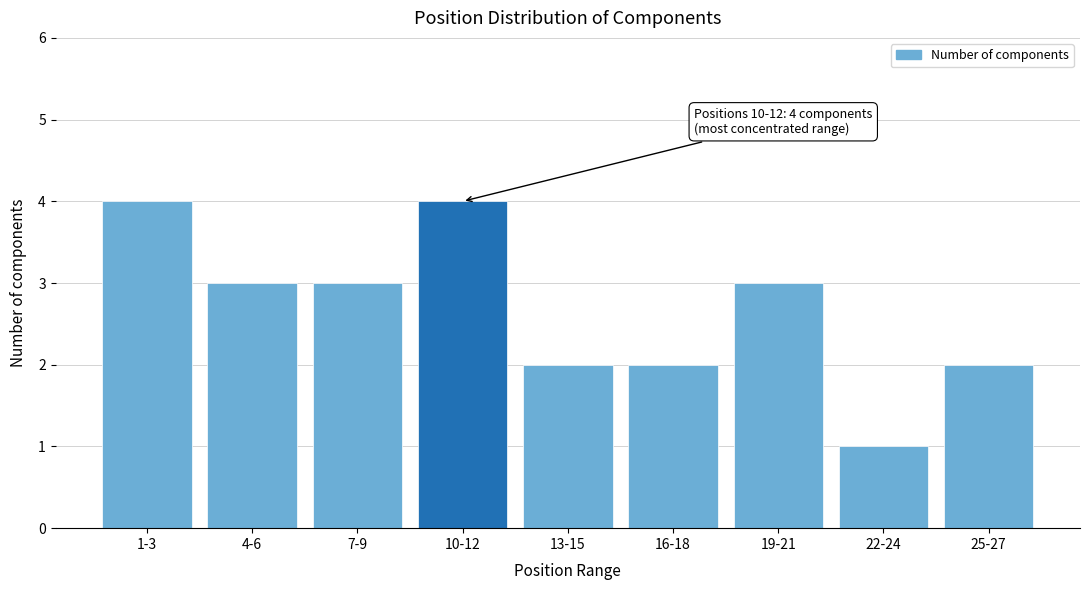

Reading right to left, extract all data points from this chart.

25-27=2	22-24=1	19-21=3	16-18=2	13-15=2	10-12=4	7-9=3	4-6=3	1-3=4